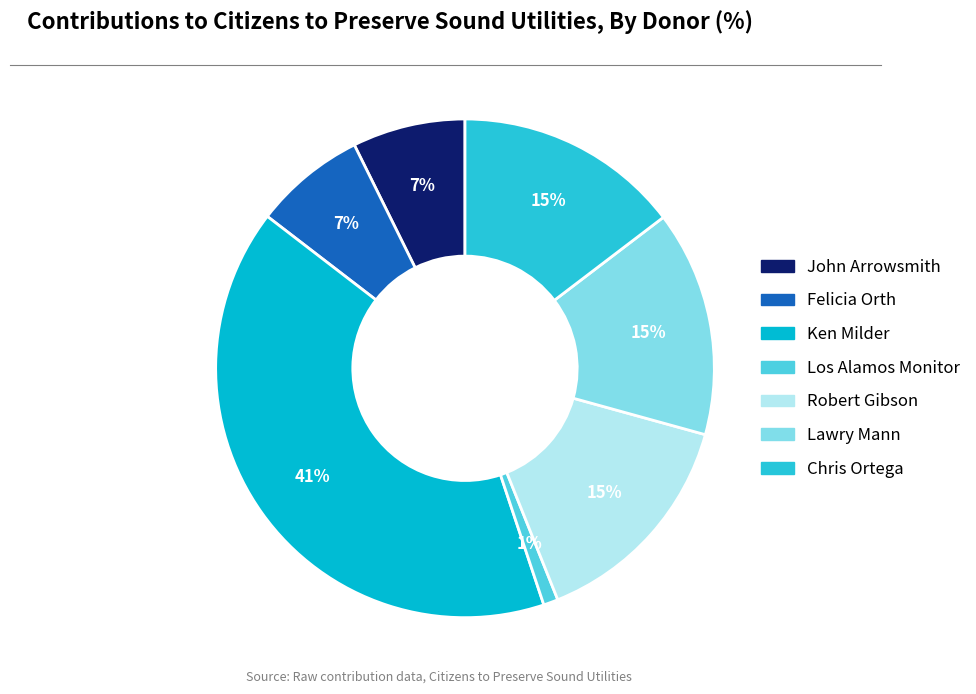

Does Ken Milder represent more than half of the total?

No